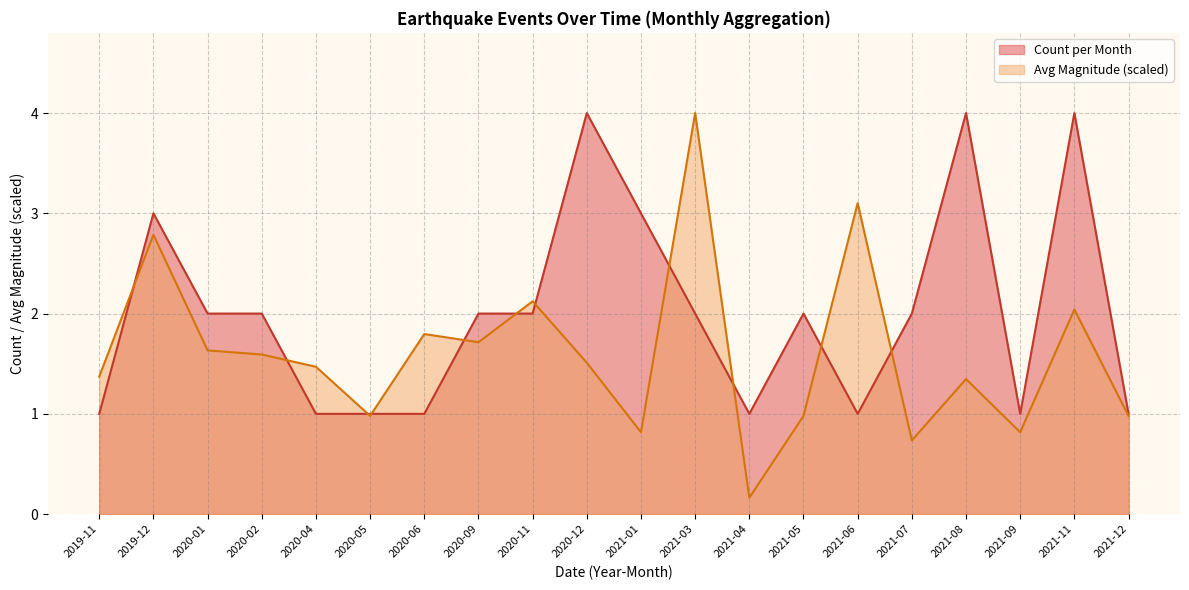

The value at 2021-06 is 1. True or false?

True